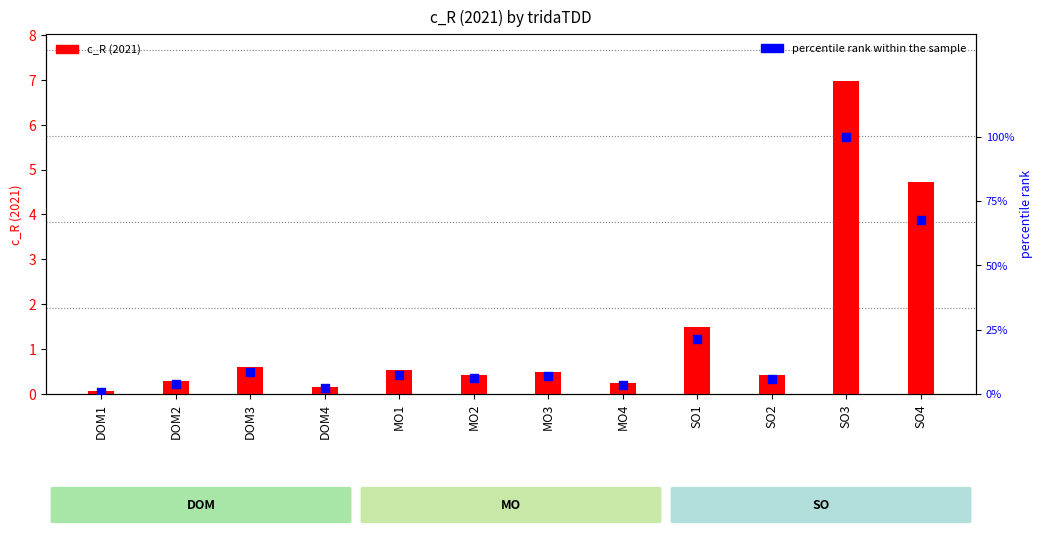

What are all the series names shown in the legend?

c_R (2021), percentile rank within the sample